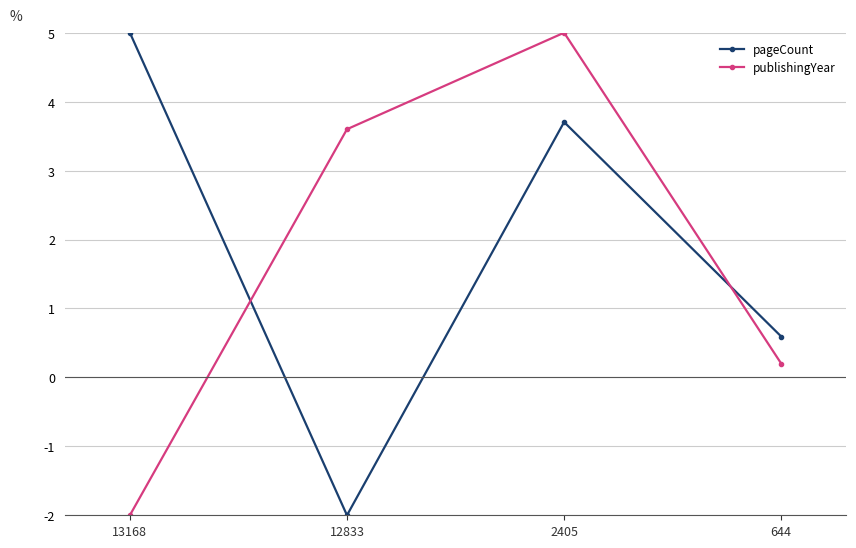

What is the value of the pageCount point at the 3rd from the left?

3.7